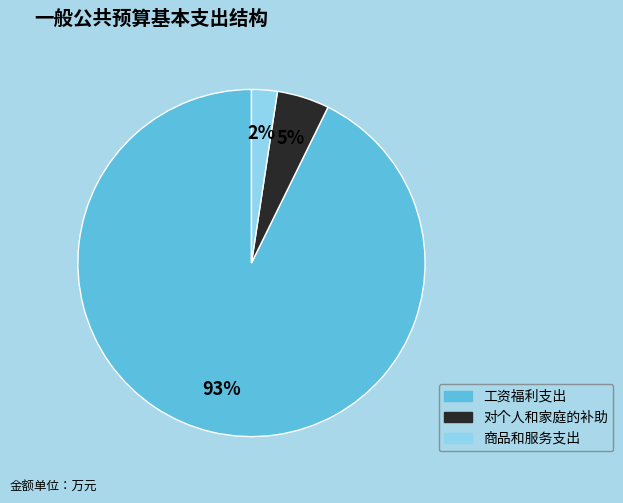

What is the largest slice in the pie chart?

工资福利支出